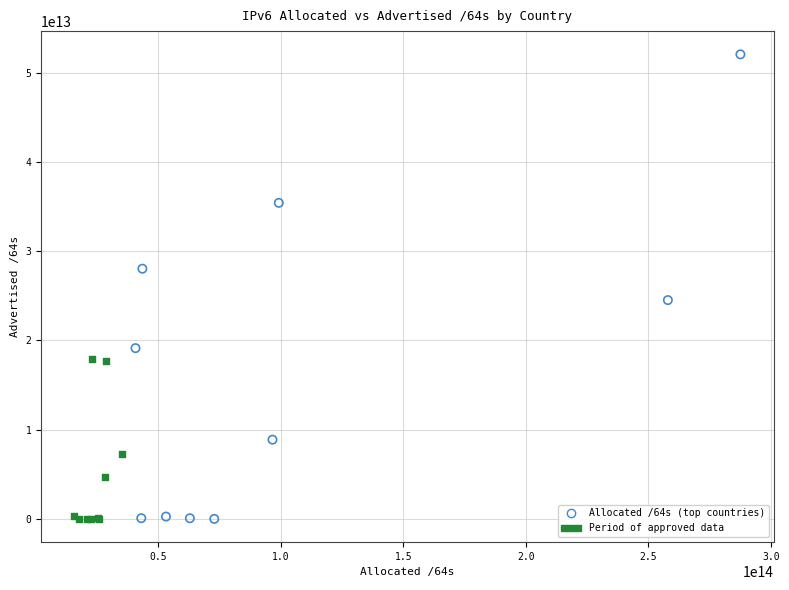

Which series has the largest Y range (max minus min)?

Allocated /64s (top countries)